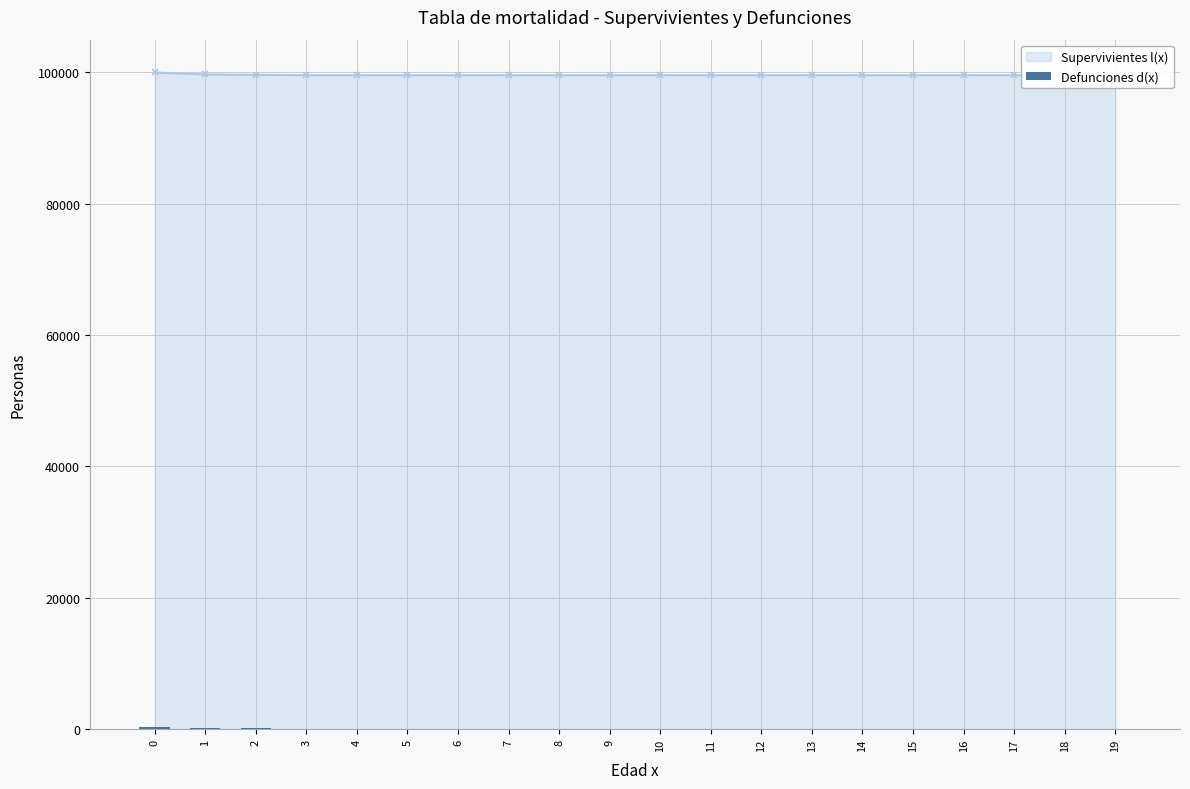

Are the bars horizontal?

No